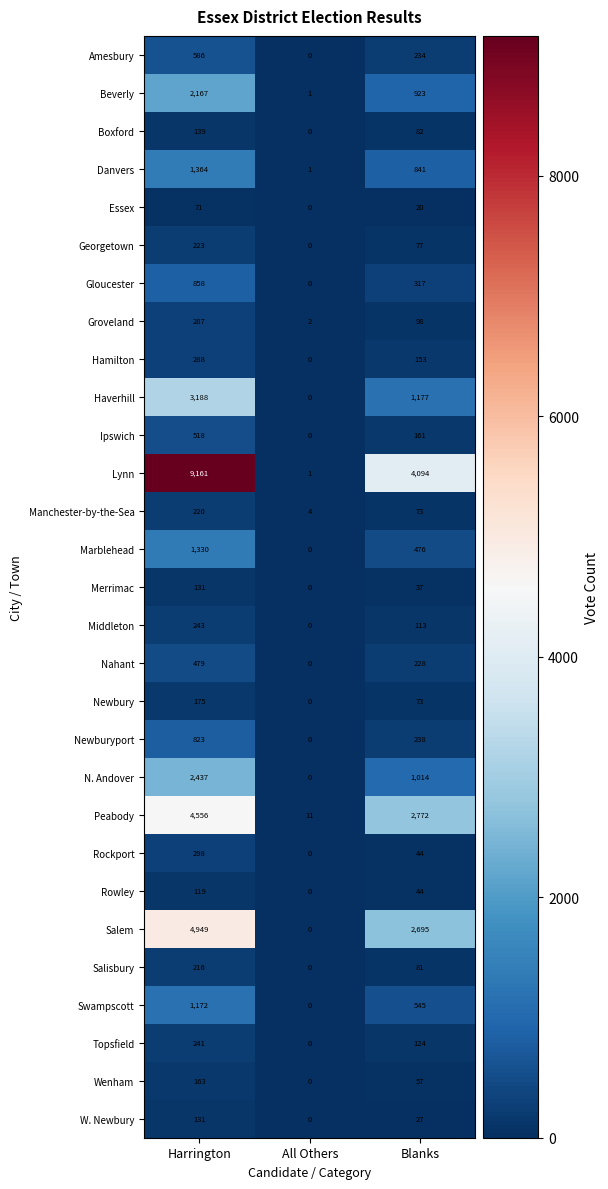

How many categories are shown in the chart?

3